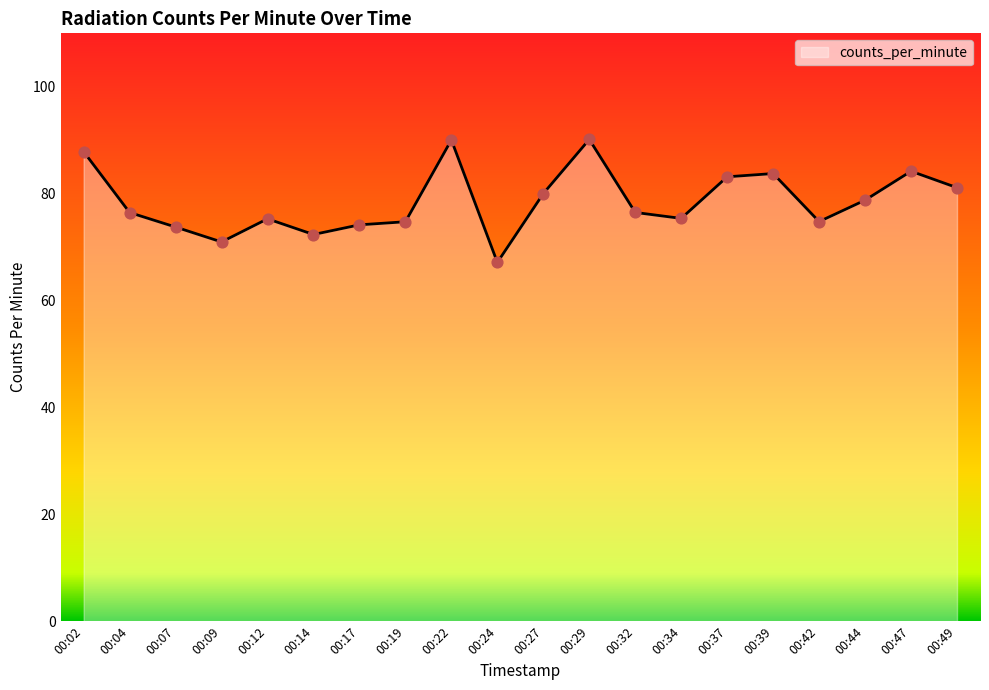

Between 00:07 and 00:19, which is larger?

00:19